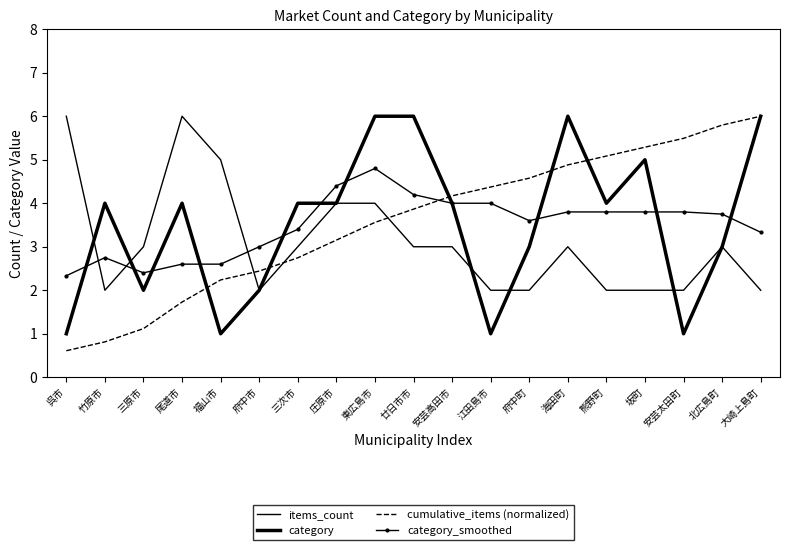

At which label does category first exceed 4?

東広島市